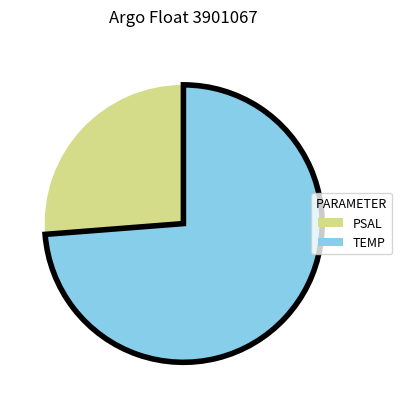

How many segments does this pie chart have?

2